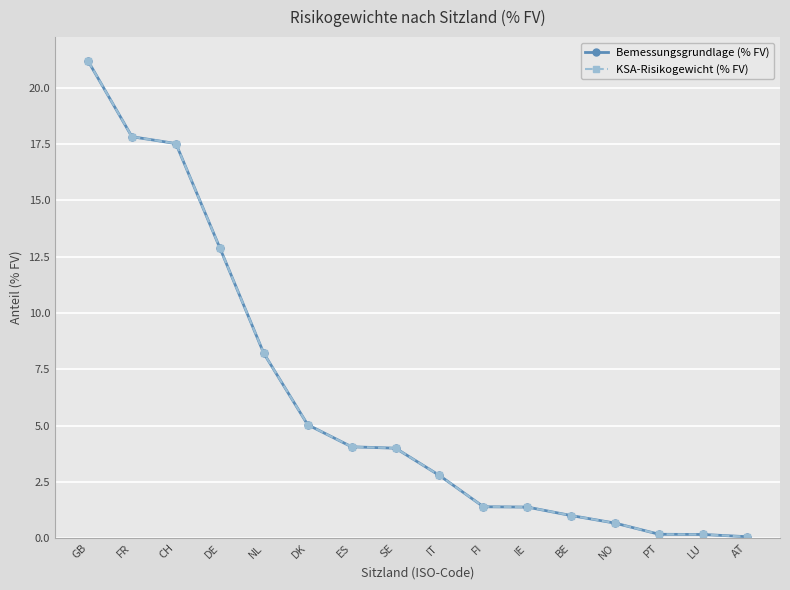

What are all the series names shown in the legend?

Bemessungsgrundlage (% FV), KSA-Risikogewicht (% FV)